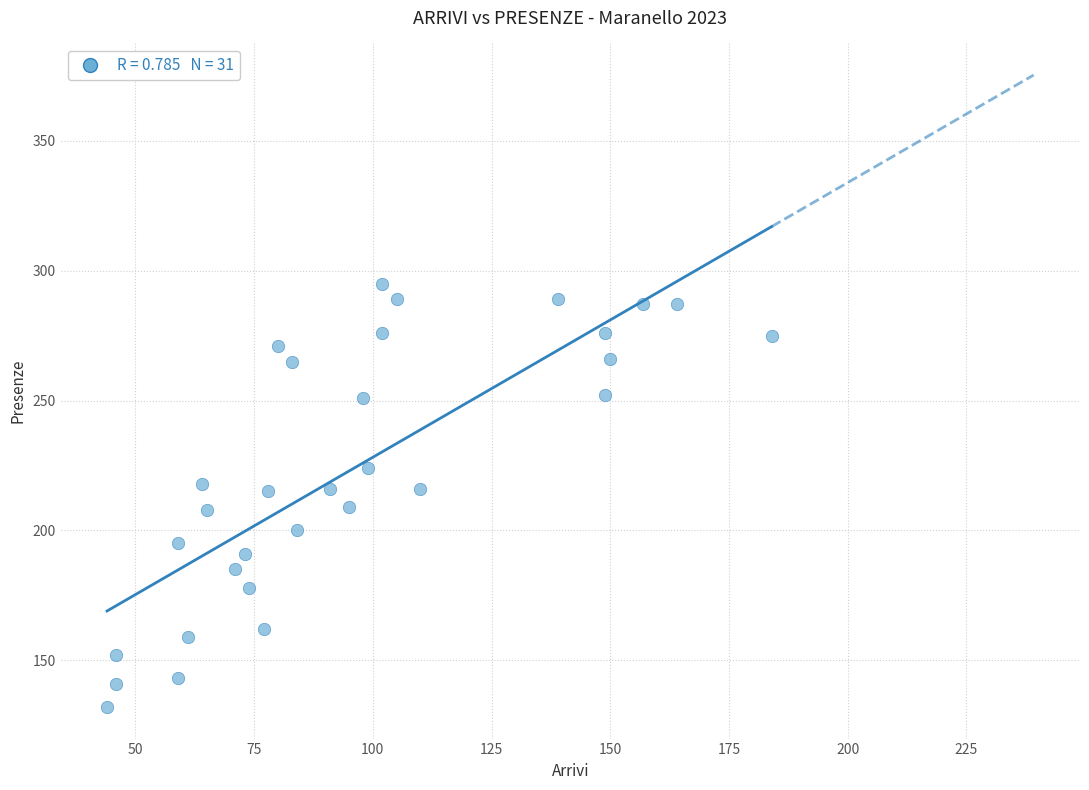

What is the range of Y values (max minus min)?

163